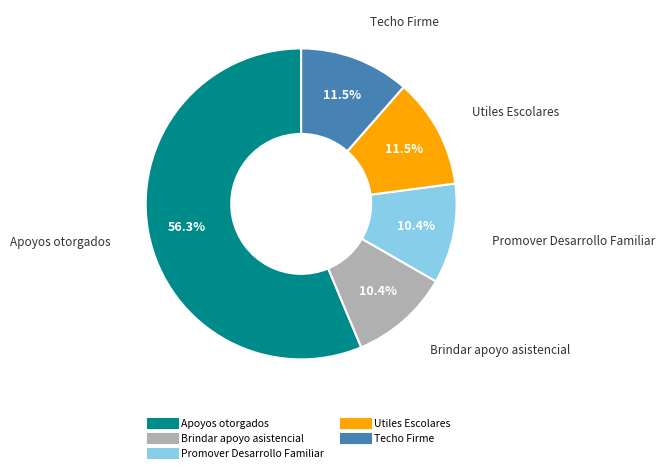

Is there any slice that represents more than half of the pie?

Yes